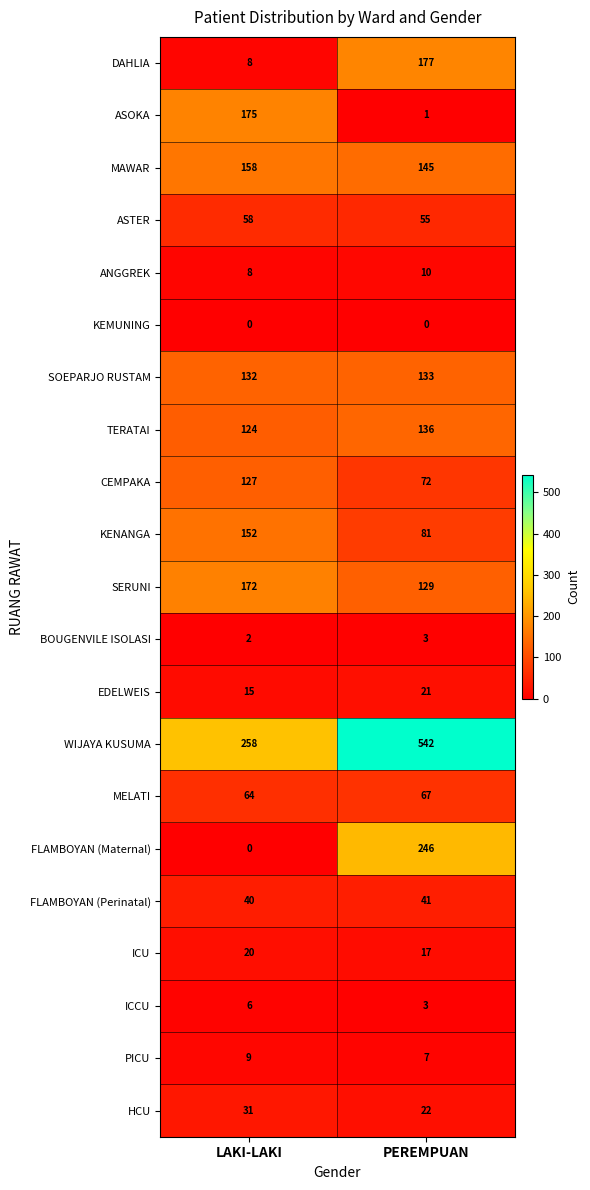

At which category is the sum across all series the highest?

PEREMPUAN